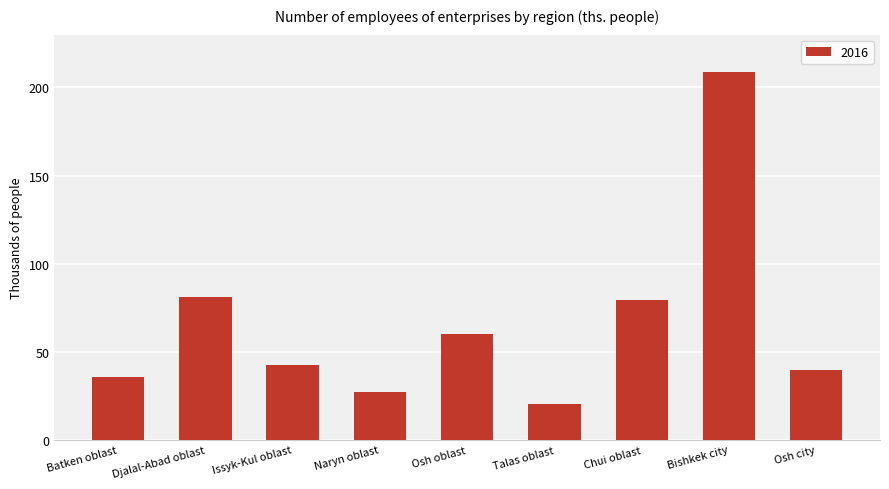

What is the greatest value displayed?

209.0